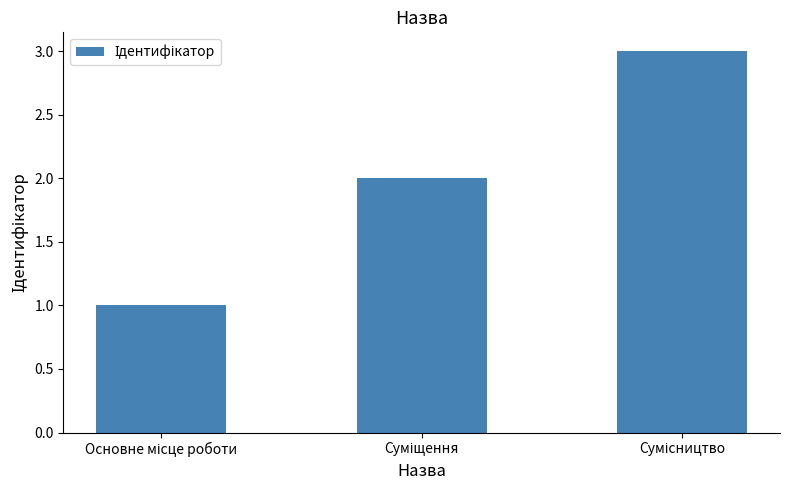

What is the greatest value displayed?

3